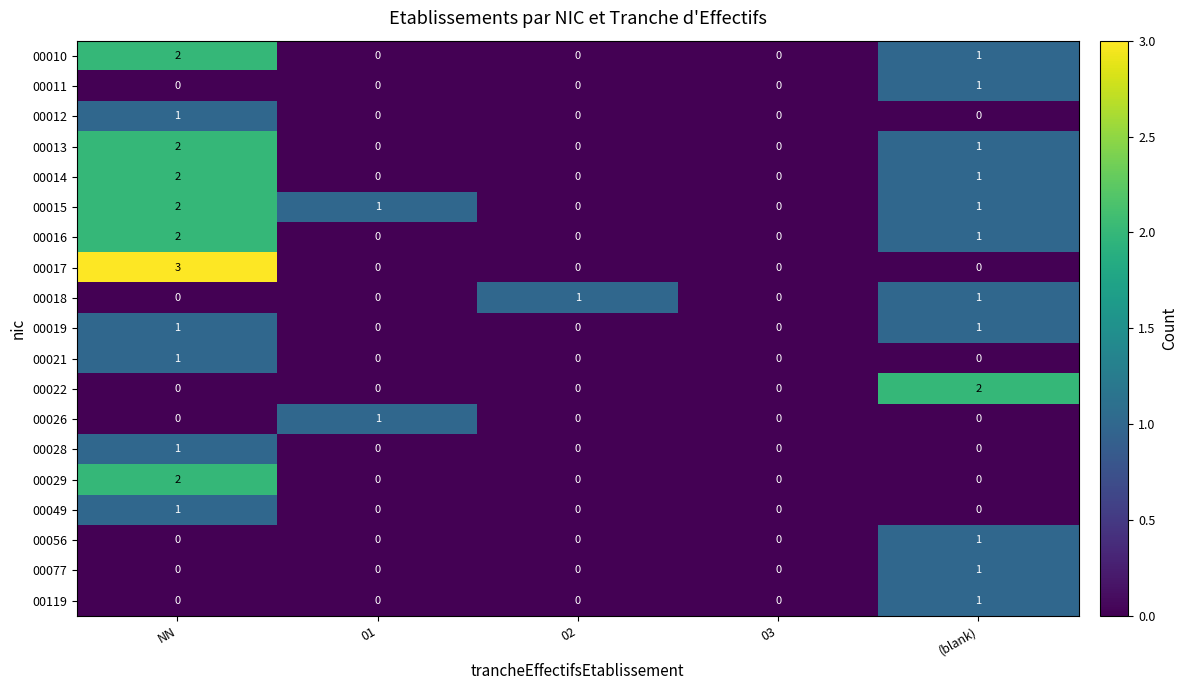

At which label does 00056 reach its peak?

(blank)